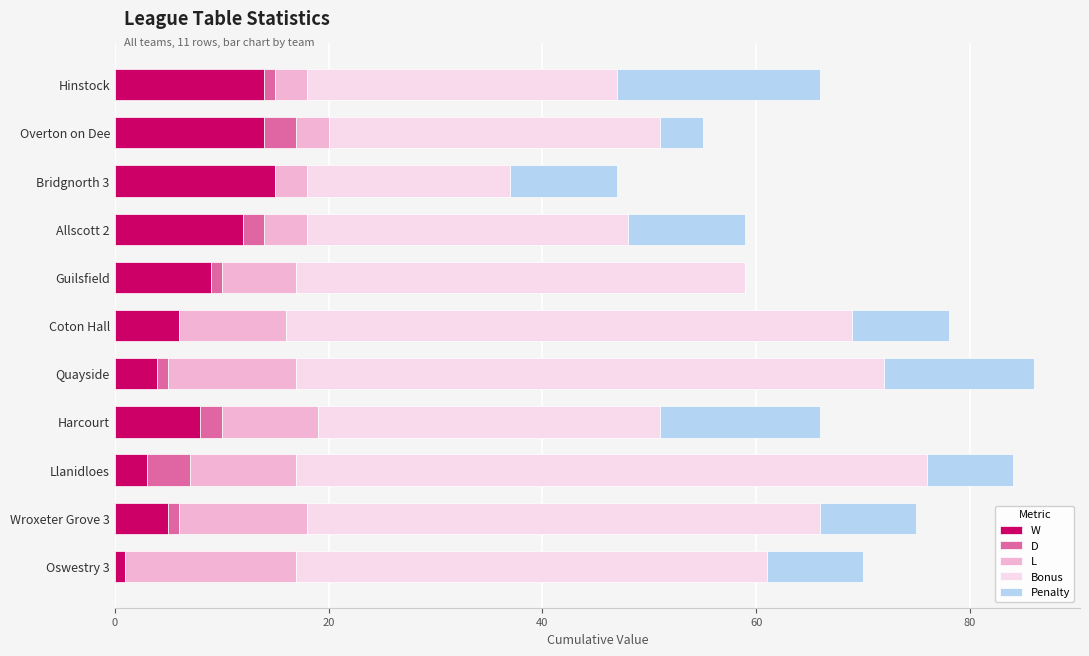

Which series has the largest total across all categories?

Bonus